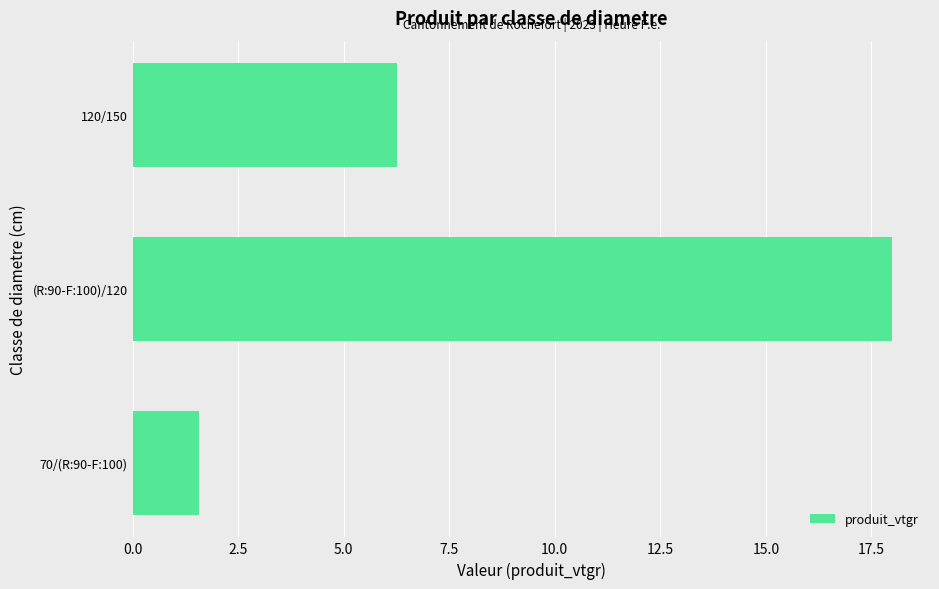

Reading bottom to top, transcribe all the data shown in this chart.

70/(R:90-F:100)=1.6	(R:90-F:100)/120=18.0	120/150=6.3